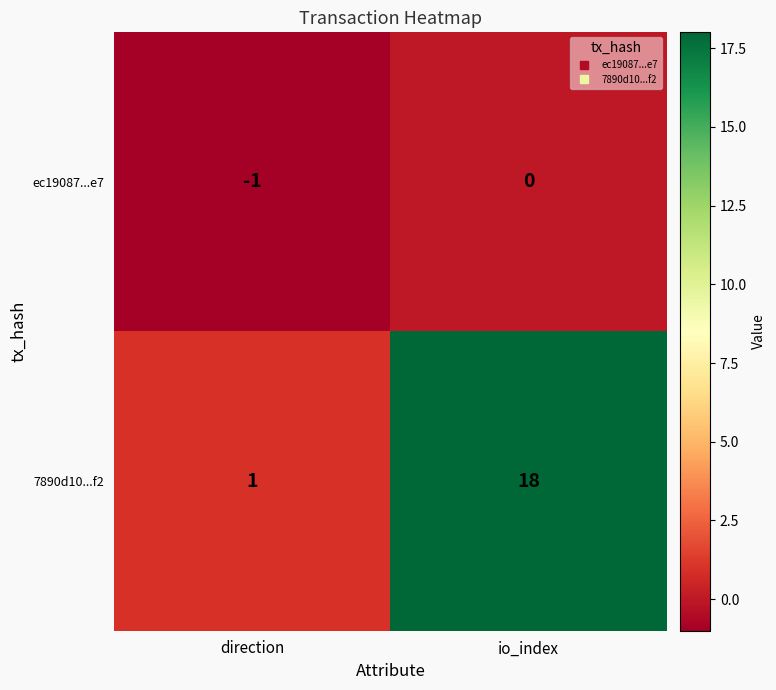

What is the maximum value shown in the chart?

18